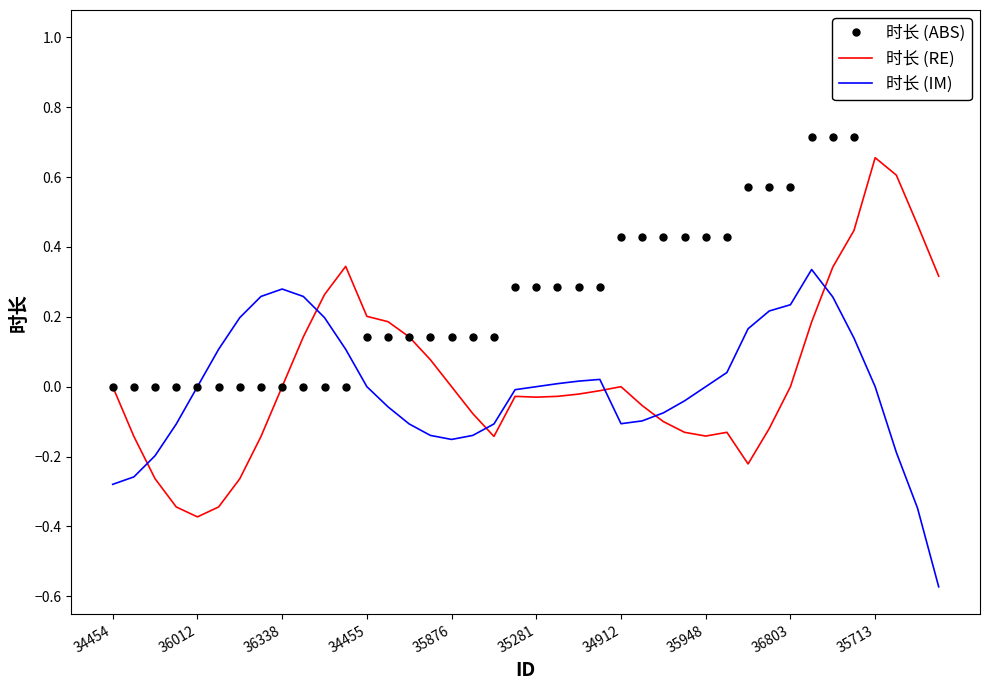

The value of 时长 (IM) at 29 is 0.0. True or false?

True